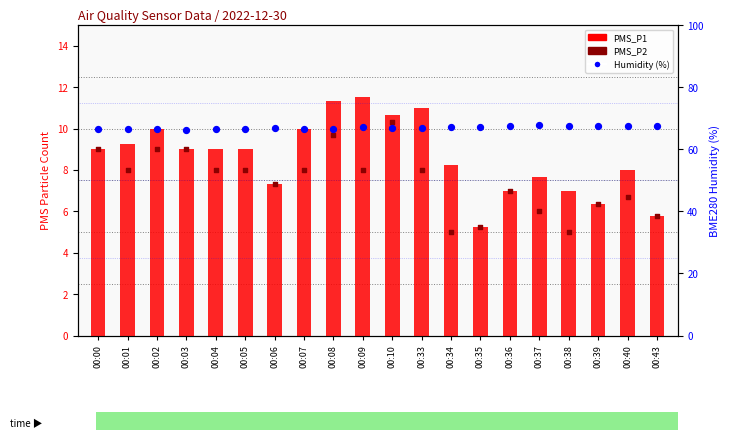

Which series reaches the maximum Y coordinate?

Humidity (%)